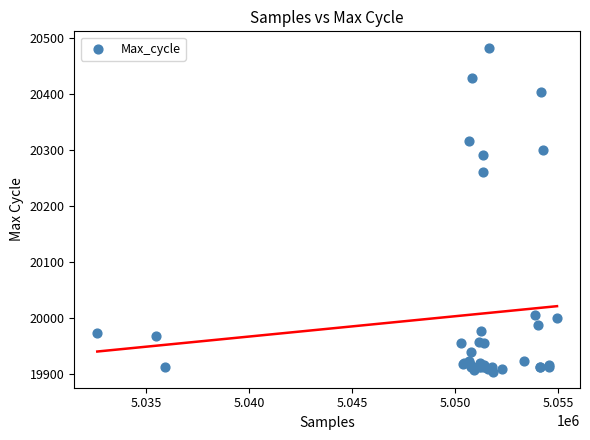

What Y value in the scatter plot is closest to 20194?

20261